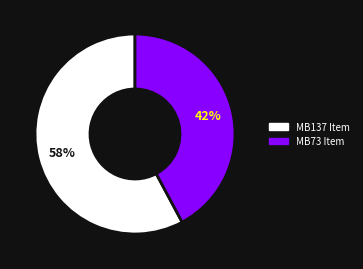

Which slice is the largest?

MB137 Item